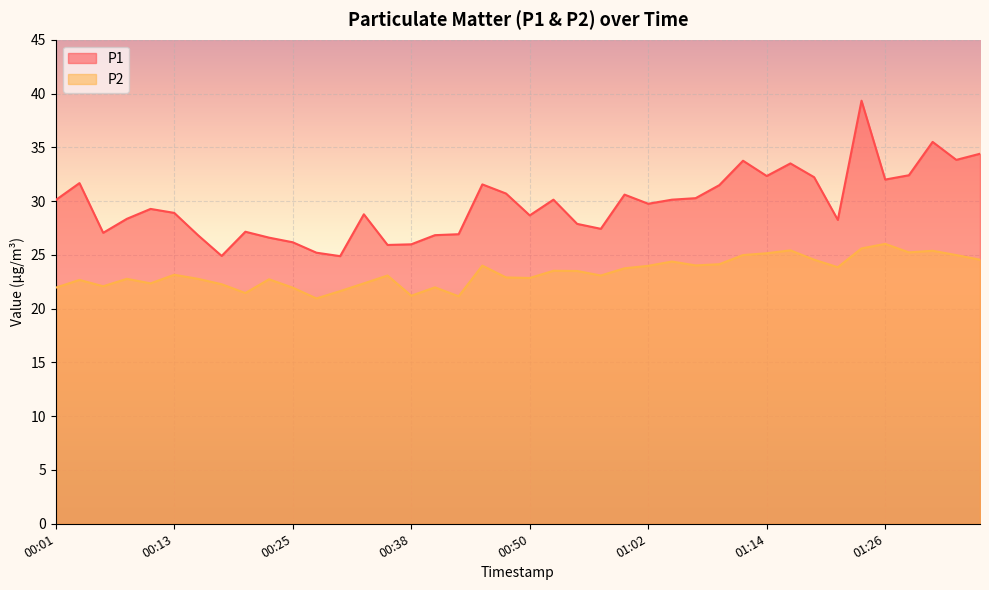

At which category does P1 reach its first local peak?

00:03